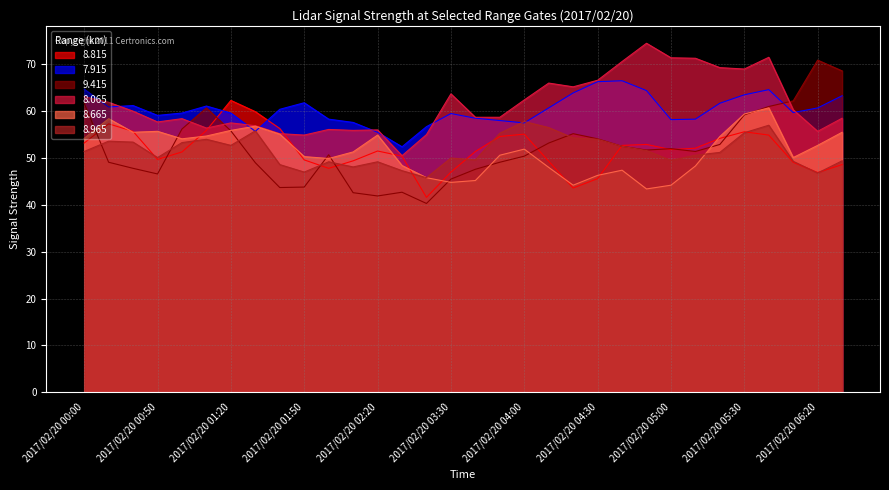

Is the value of 9.415 at 2017/02/20 04:20 greater than the value of 8.965 at 2017/02/20 00:50?

Yes